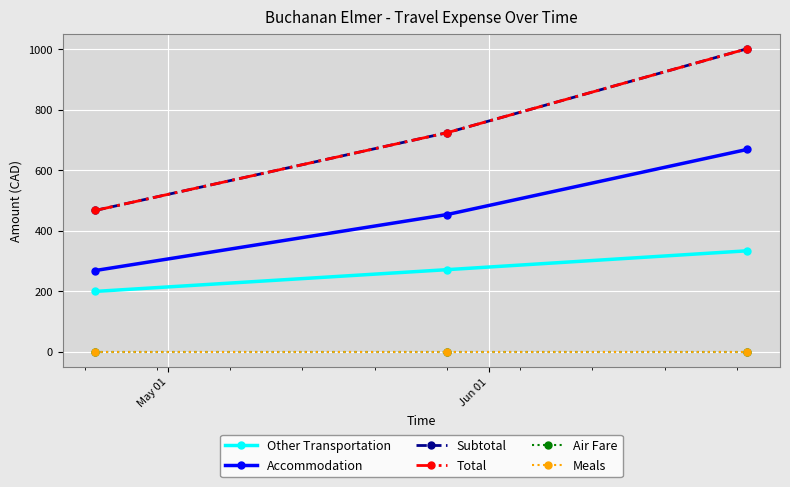

What is the lowest value of the Subtotal series?

466.7